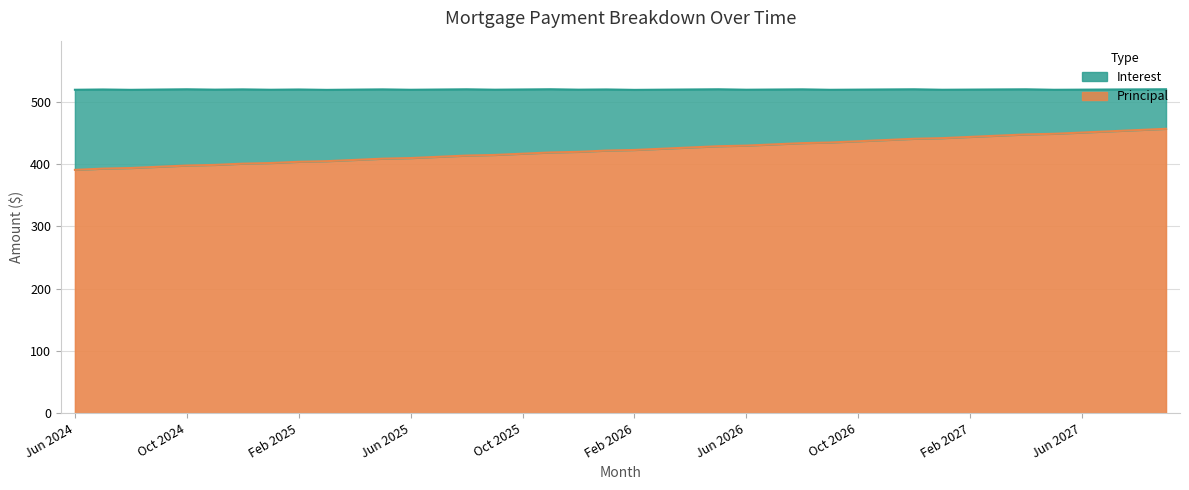

The chart shows a value of 391 at Jun 2024. True or false?

True